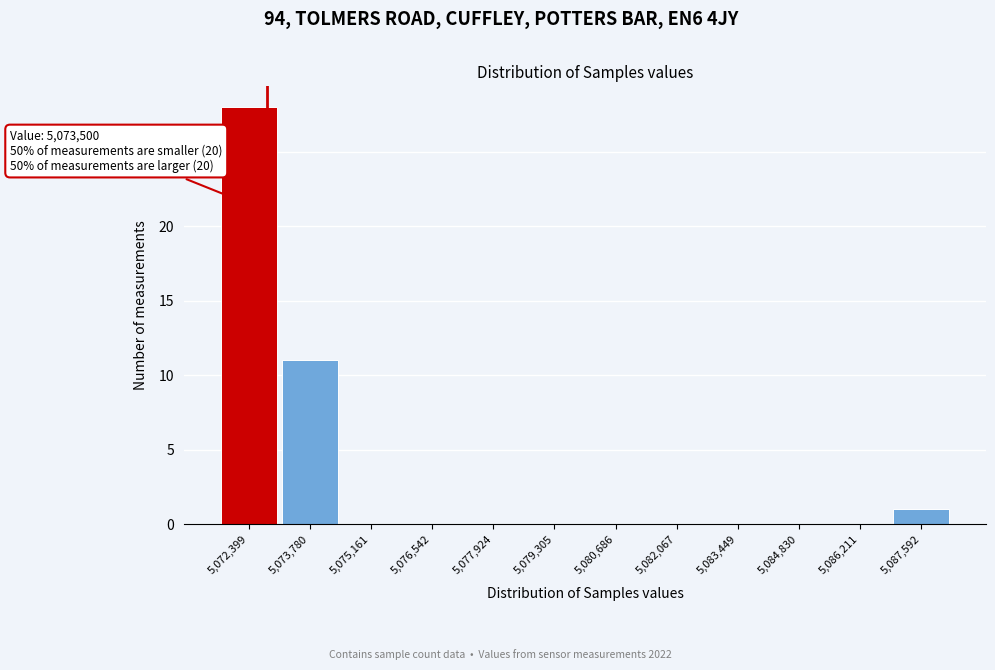

Reading left to right, what are all the values shown in this chart?

5,072,399=28	5,073,780=11	5,075,161=0	5,076,542=0	5,077,924=0	5,079,305=0	5,080,686=0	5,082,067=0	5,083,449=0	5,084,830=0	5,086,211=0	5,087,592=1